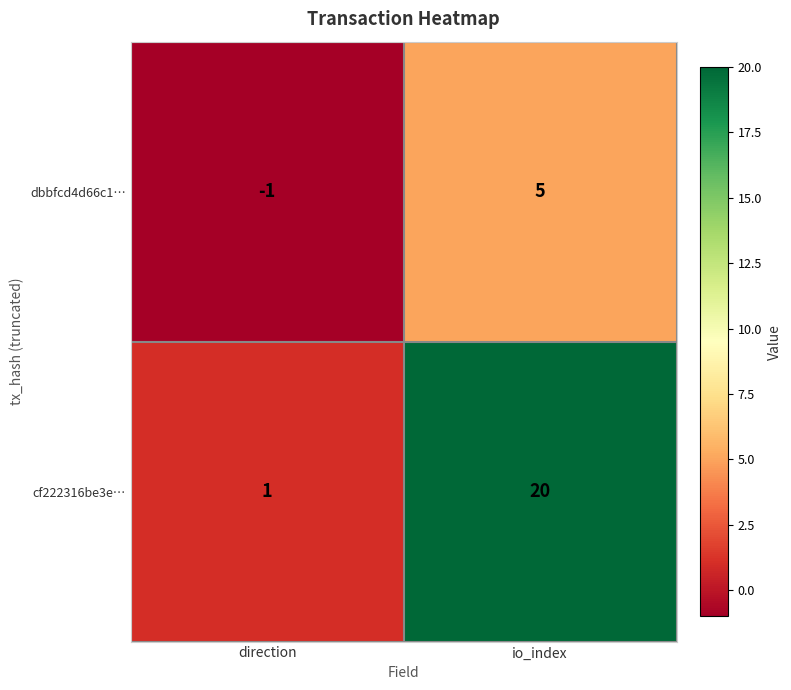

Reading left to right, what are all the values shown in this chart?

dbbfcd4d66c1…: -1	5
cf222316be3e…: 1	20